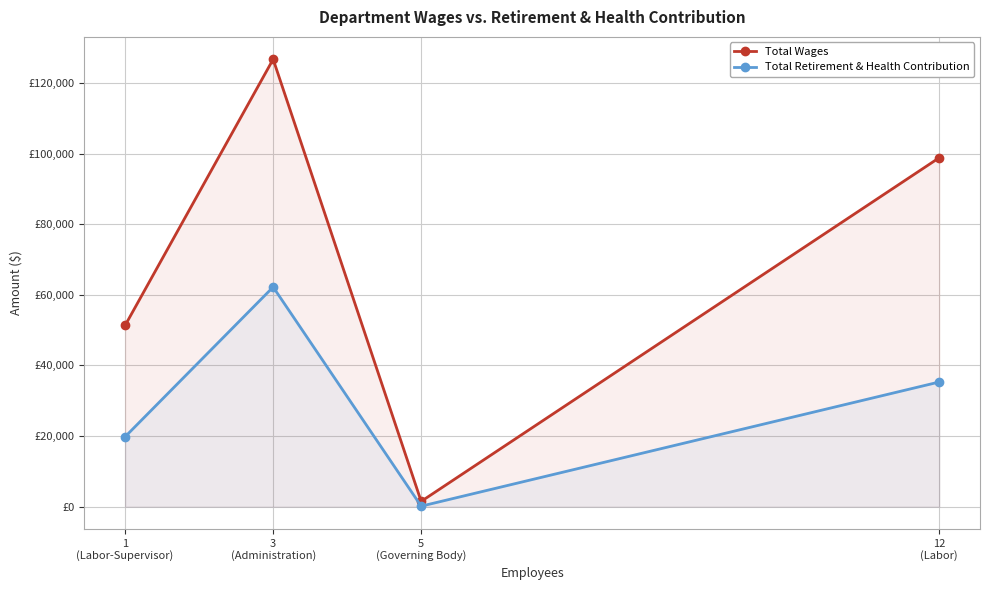

What is the sum of the Total Wages values at 3
(Administration) and 5
(Governing Body)?

128228